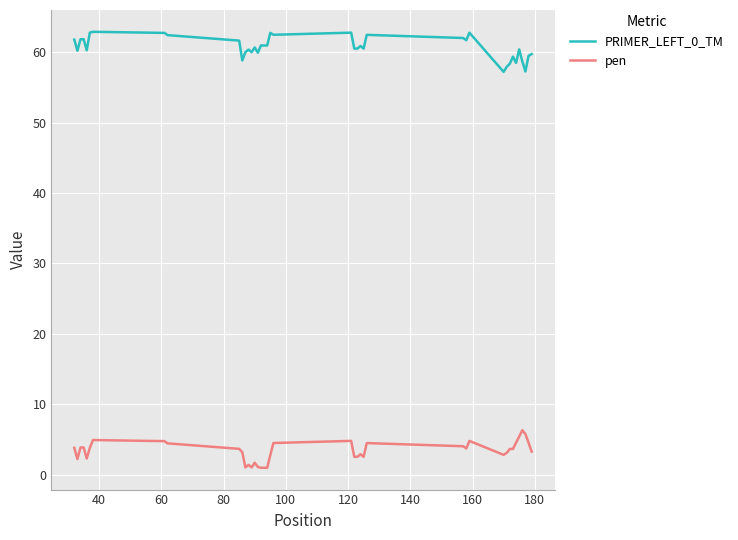

True or false: pen and PRIMER_LEFT_0_TM intersect in this chart.

False